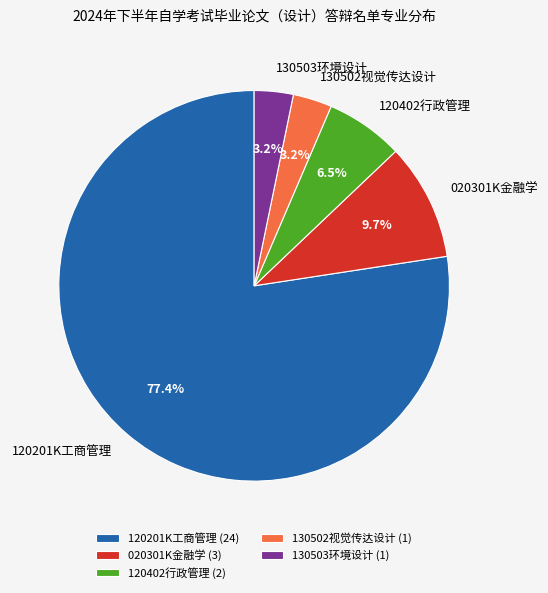

Combined, what portion of the pie is 120201K工商管理 and 120402行政管理?

83.9%